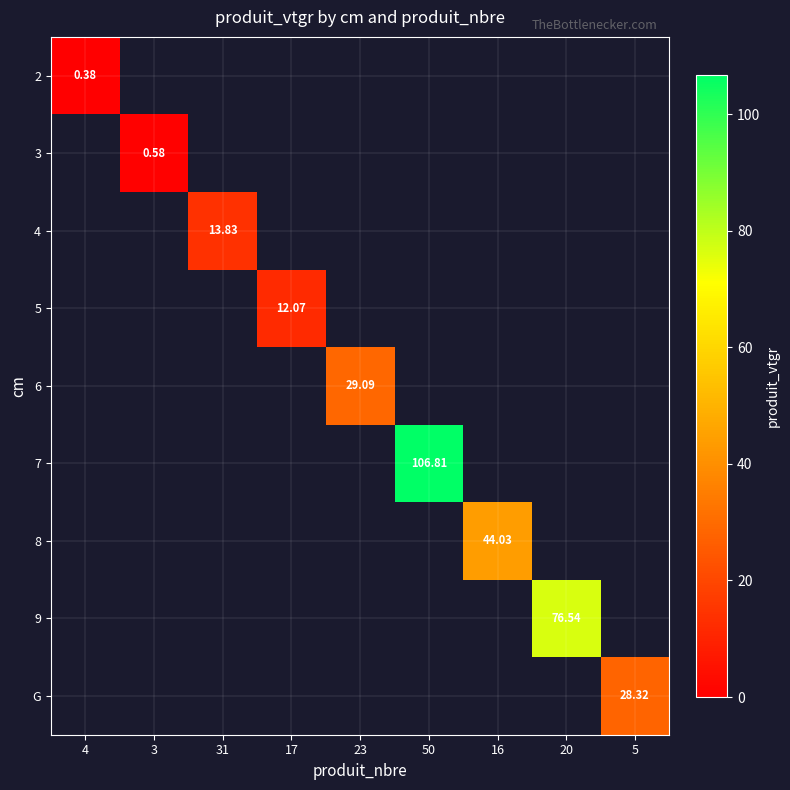

How many positive values does the 9 series have?

1